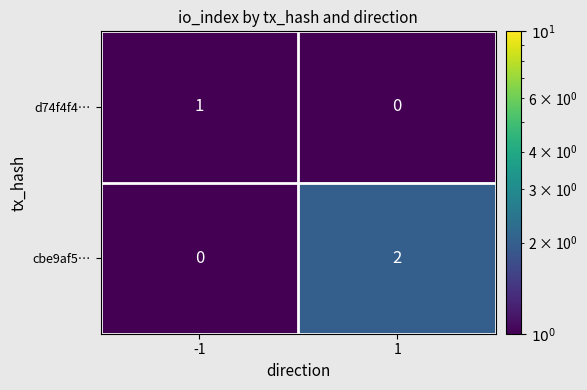

The cbe9af5… series shows -1 at -1. True or false?

False